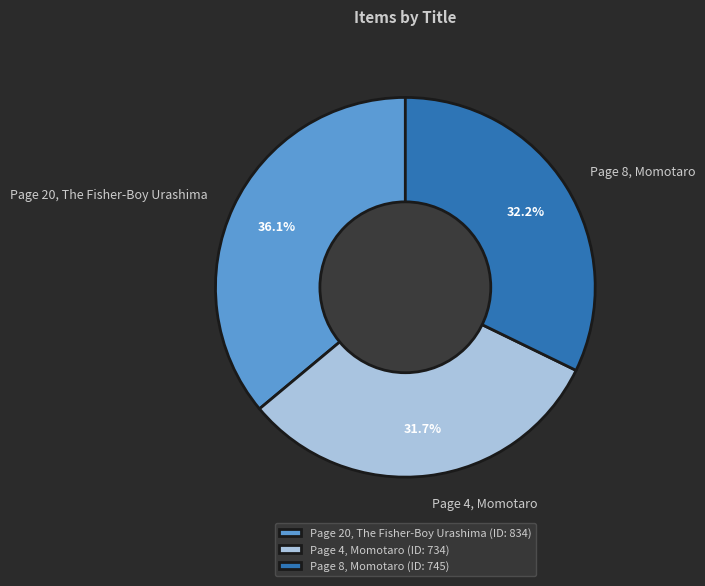

To the nearest percent, what is the difference between the largest and smallest slice percentages?

4%